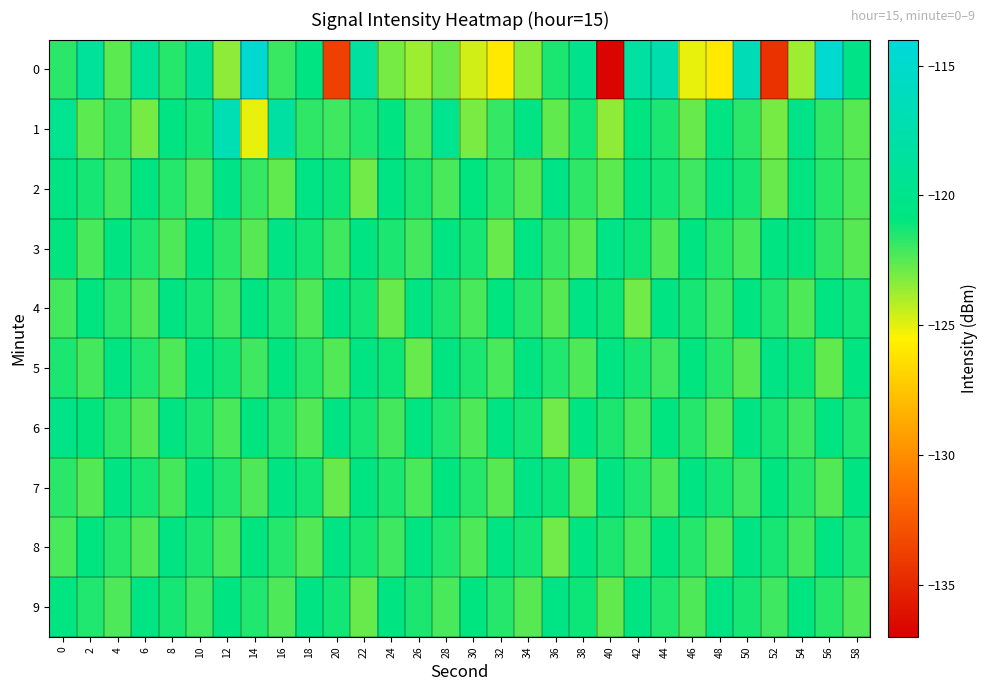

What is the difference between the highest and lowest values at 22?

4.5